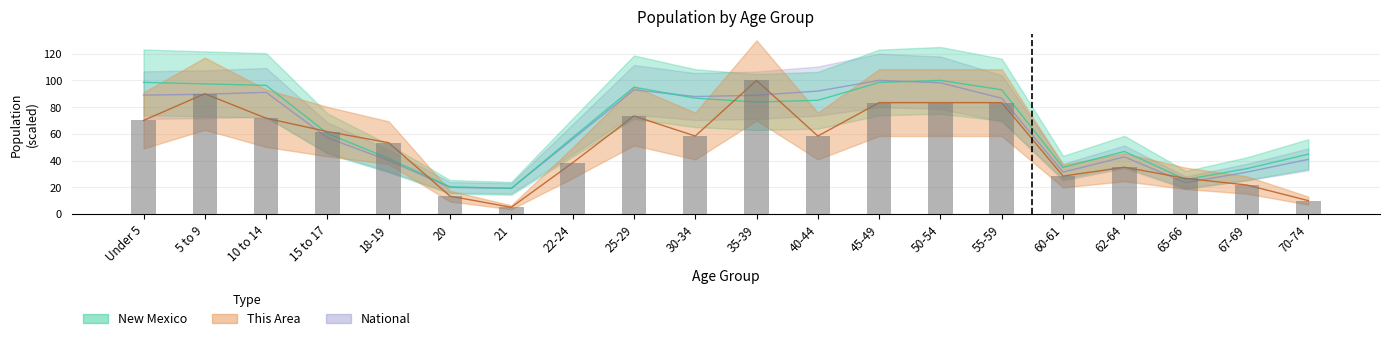

Reading left to right, extract all data points from this chart.

This Area: 70.0	90.0	71.7	61.7	53.3	13.3	5.0	38.3	73.3	58.3	100.0	58.3	83.3	83.3	83.3	28.3	35.0	26.7	21.7	10.0
New Mexico: 98.5	97.4	96.3	60.3	41.6	20.3	19.2	57.2	94.9	86.7	83.8	85.1	98.4	100.0	93.0	34.8	46.8	25.8	34.0	44.8
National: 89.0	89.6	91.1	57.0	40.0	19.9	19.2	56.0	92.9	87.9	88.9	92.0	100.0	98.2	86.6	31.3	42.7	23.4	31.3	40.9